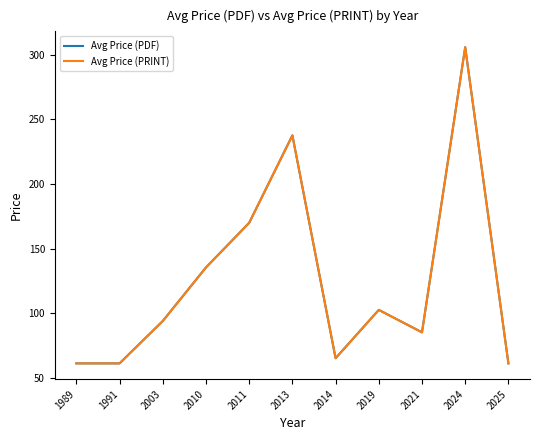

Does the chart have visible grid lines?

No